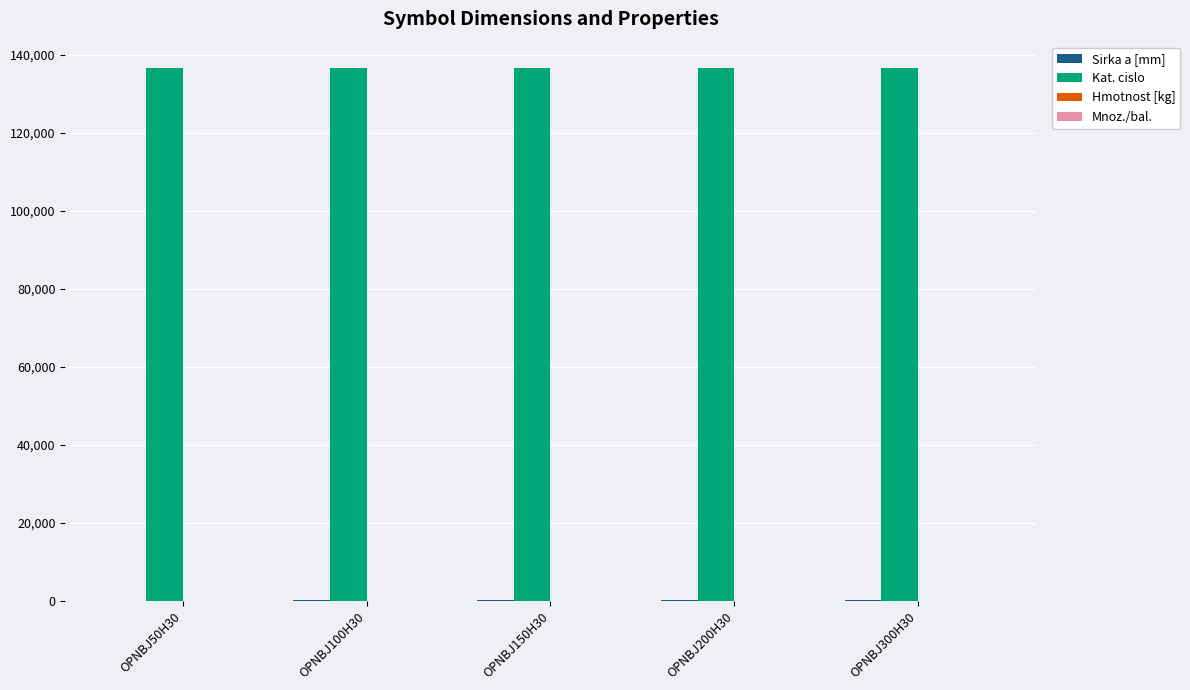

What is the sum of all Kat. cislo values?

682580.0